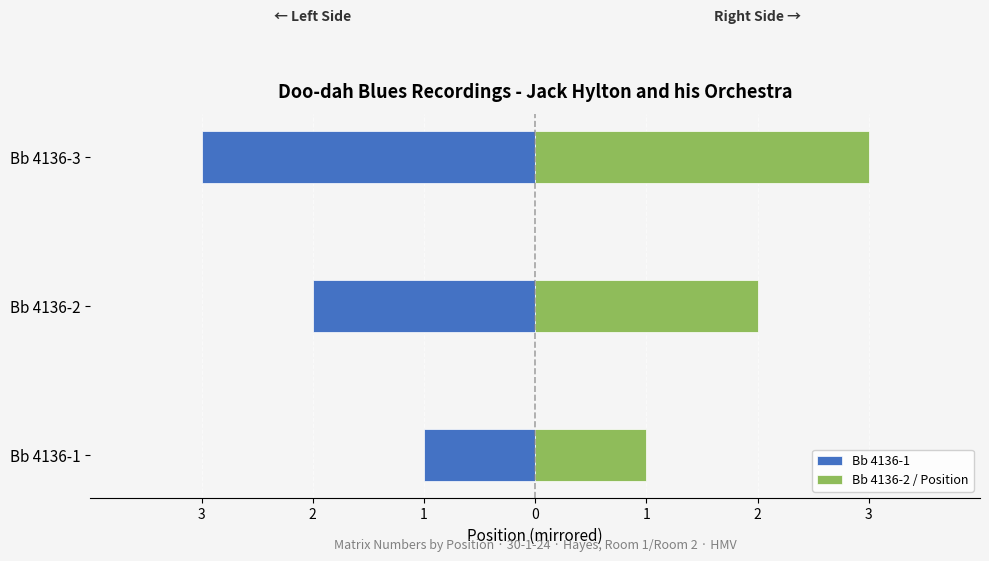

Between Bb 4136-1 and Bb 4136-3, which is larger?

Bb 4136-1